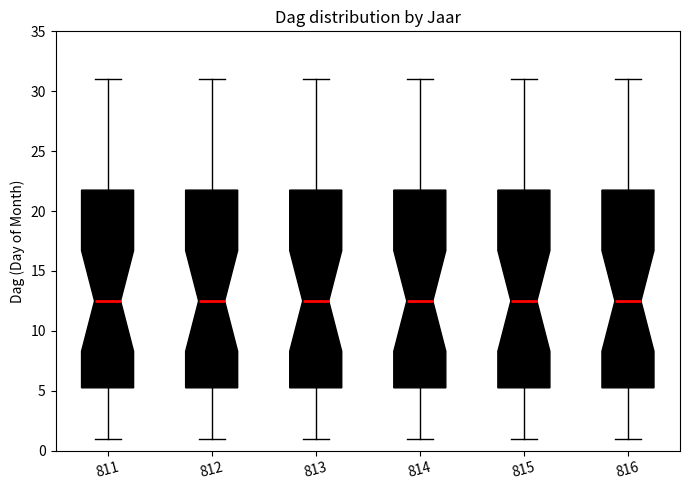

Where is the upper edge of the box at x = 812 on the y-axis? The values are not printed on the chart, so give them approximately, as read against the axis.

22.0